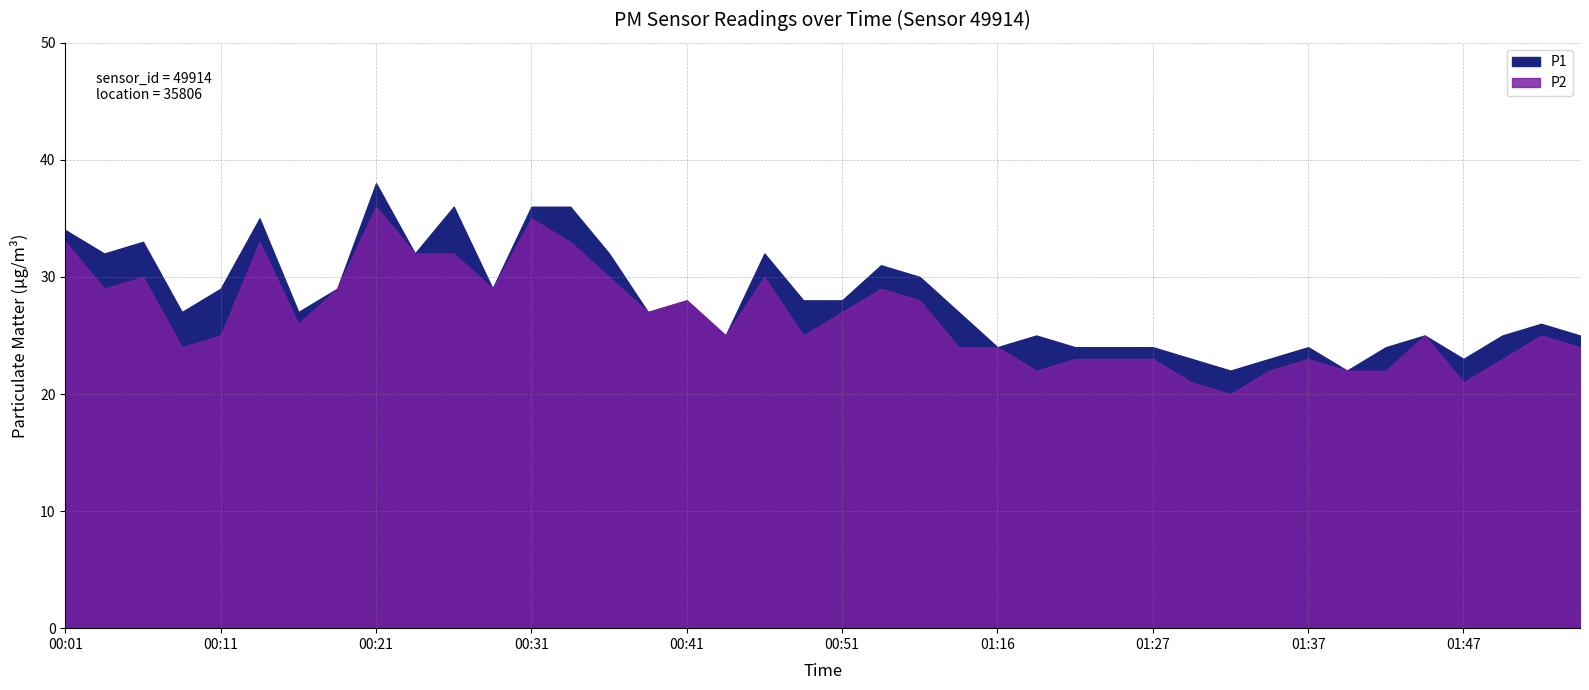

At which label is P2 closest to 28?

00:41